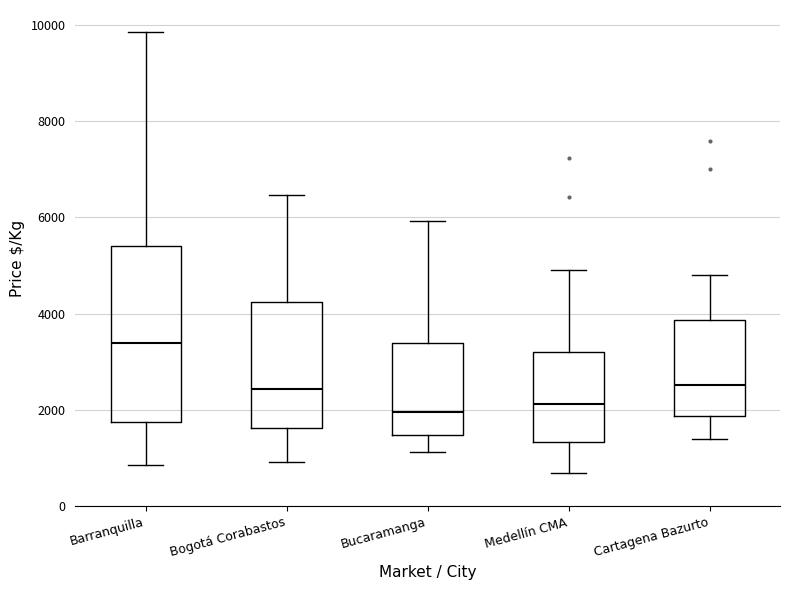

Reading left to right, transcribe this box plot: for each box, give where its median line is, the range the box spans, and where its two whiskers end, as read against the y-axis. The values are not printed on the chart, so give them approximately, as read against the axis.

Barranquilla: median 3400, box 1800 to 5400, whiskers 800 to 9800
Bogotá Corabastos: median 2400, box 1600 to 4200, whiskers 1000 to 6400
Bucaramanga: median 2000, box 1400 to 3400, whiskers 1200 to 6000
Medellín CMA: median 2200, box 1400 to 3200, whiskers 800 to 5000
Cartagena Bazurto: median 2600, box 1800 to 3800, whiskers 1400 to 4800